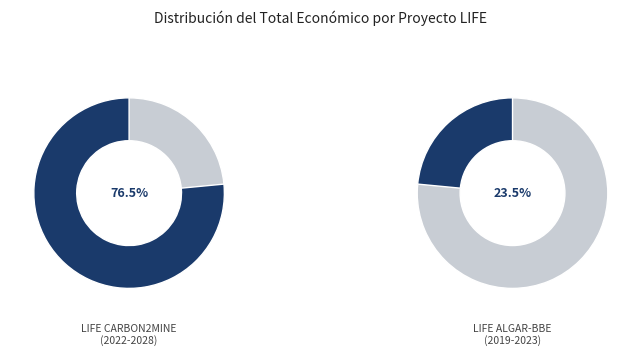

How many segments does this pie chart have?

2